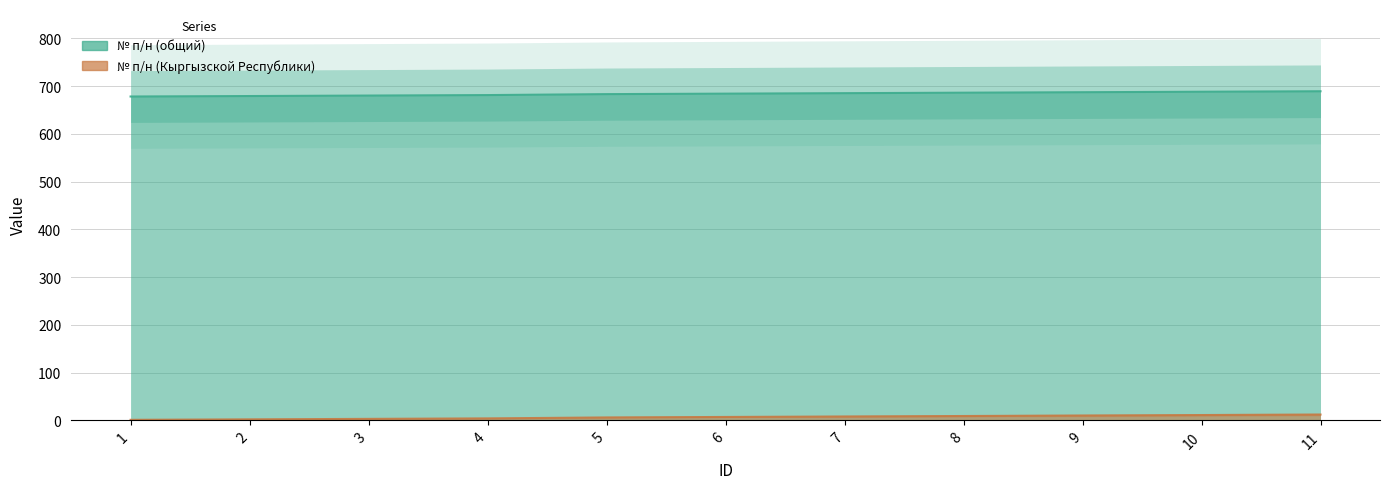

How many lines are shown in the chart?

2